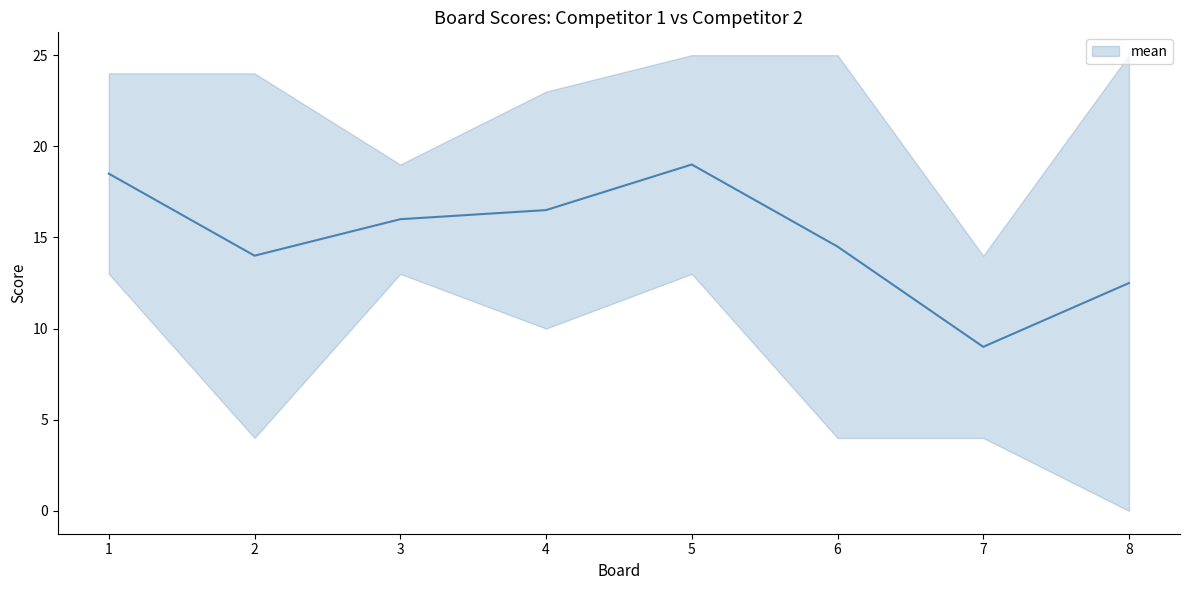

What is the maximum value shown in the chart?

19.0